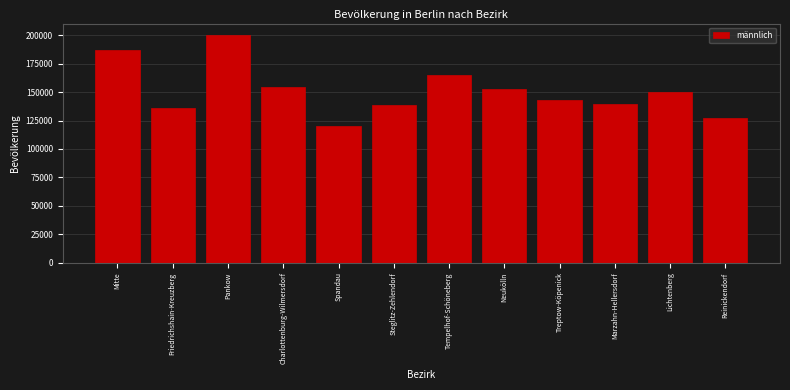

Reading right to left, transcribe all the data shown in this chart.

Reinickendorf=126979	Lichtenberg=150216	Marzahn-Hellersdorf=139795	Treptow-Köpenick=142819	Neukölln=152851	Tempelhof-Schöneberg=164674	Steglitz-Zehlendorf=138475	Spandau=120486	Charlottenburg-Wilmersdorf=154724	Pankow=200229	Friedrichshain-Kreuzberg=135719	Mitte=186813